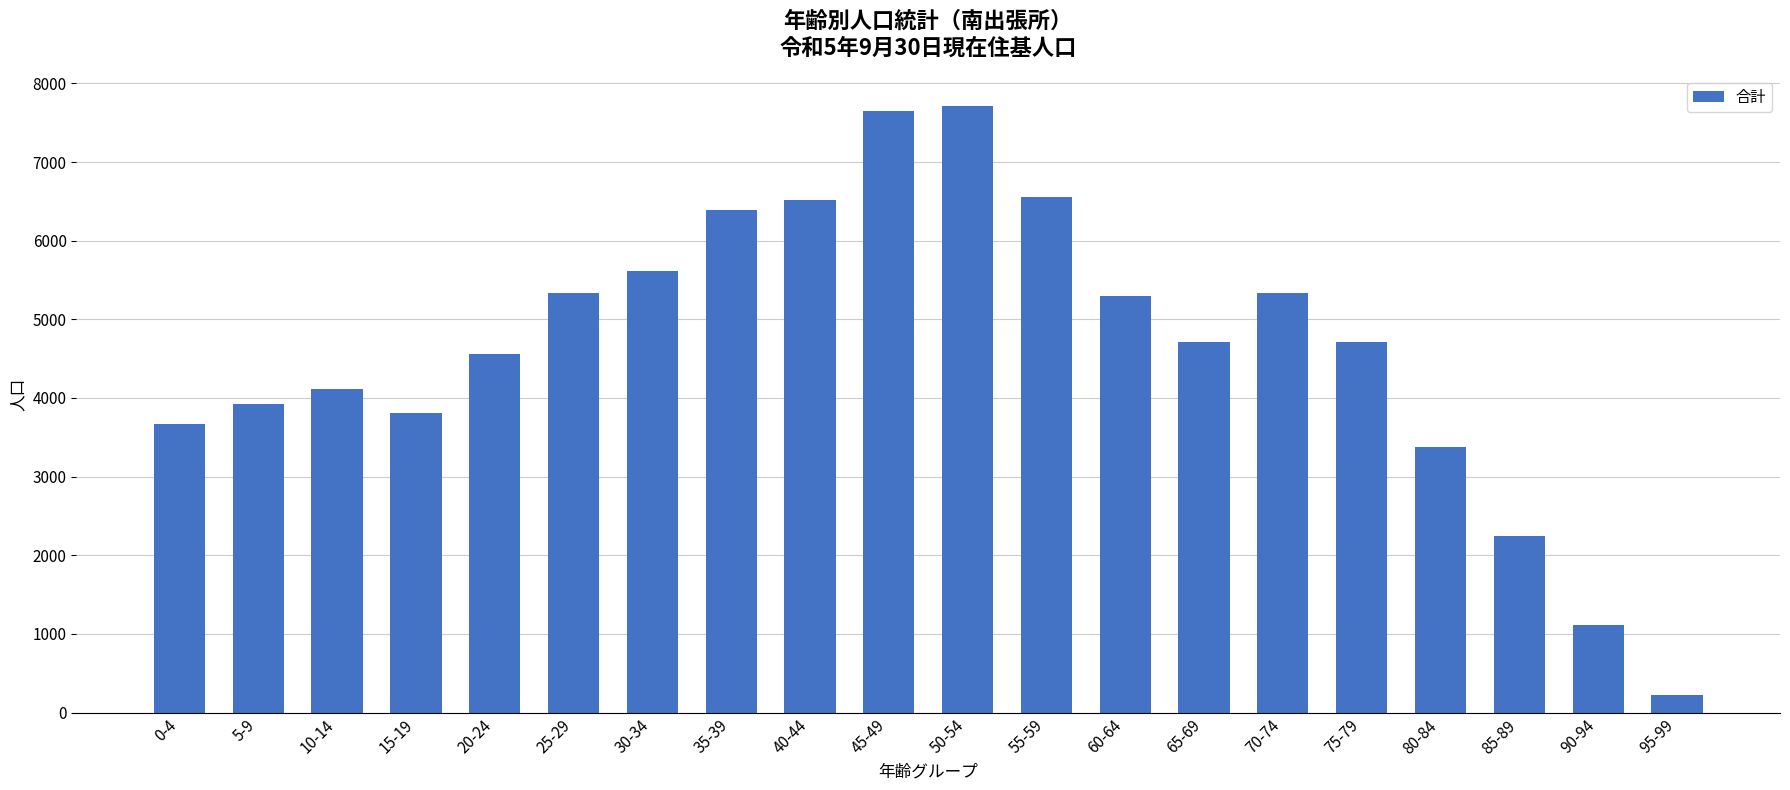

What is the value of the 13th bar from the left?

5298